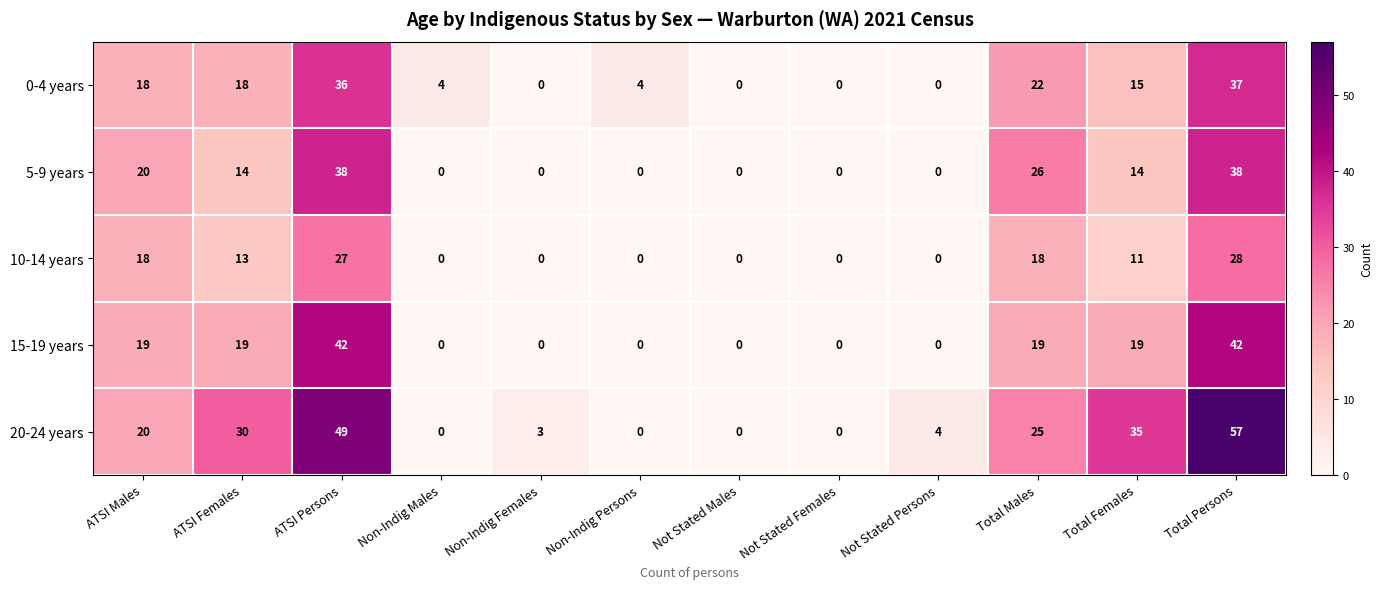

Rank the series at ATSI Persons from lowest to highest value.

10-14 years, 0-4 years, 5-9 years, 15-19 years, 20-24 years